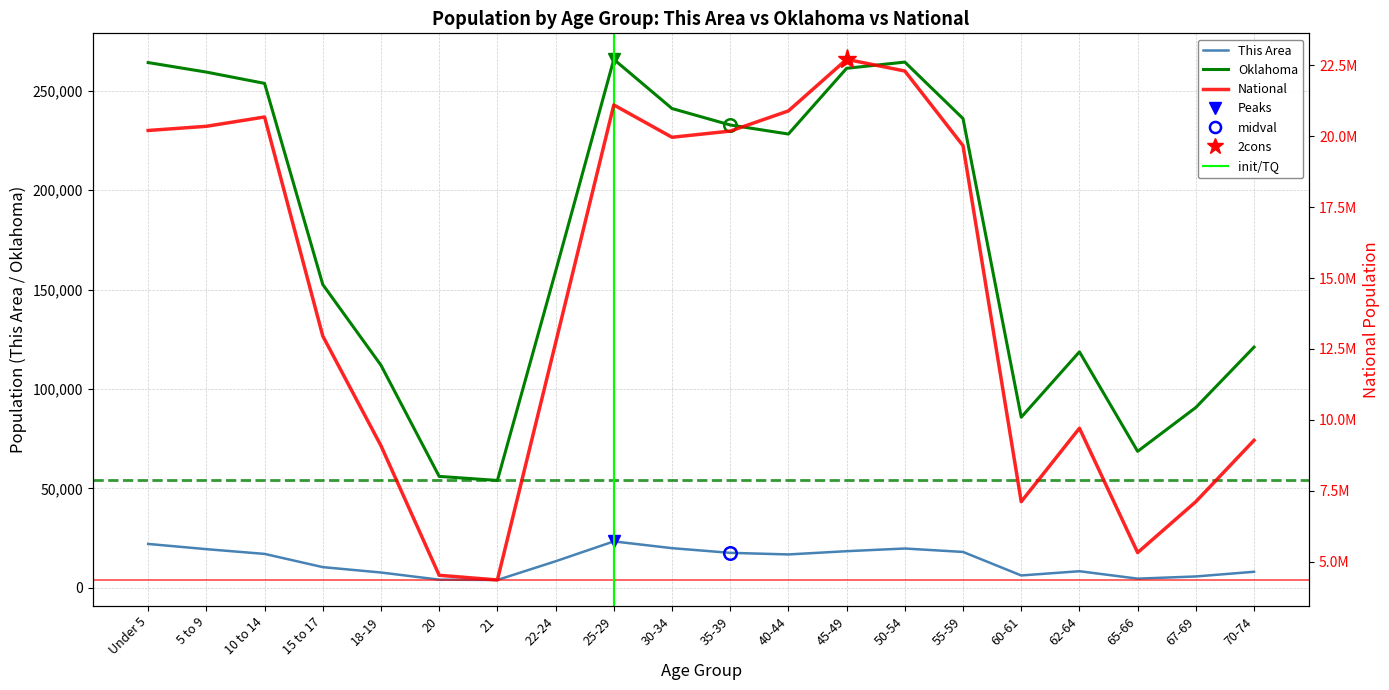

At which label does National reach its minimum?

21